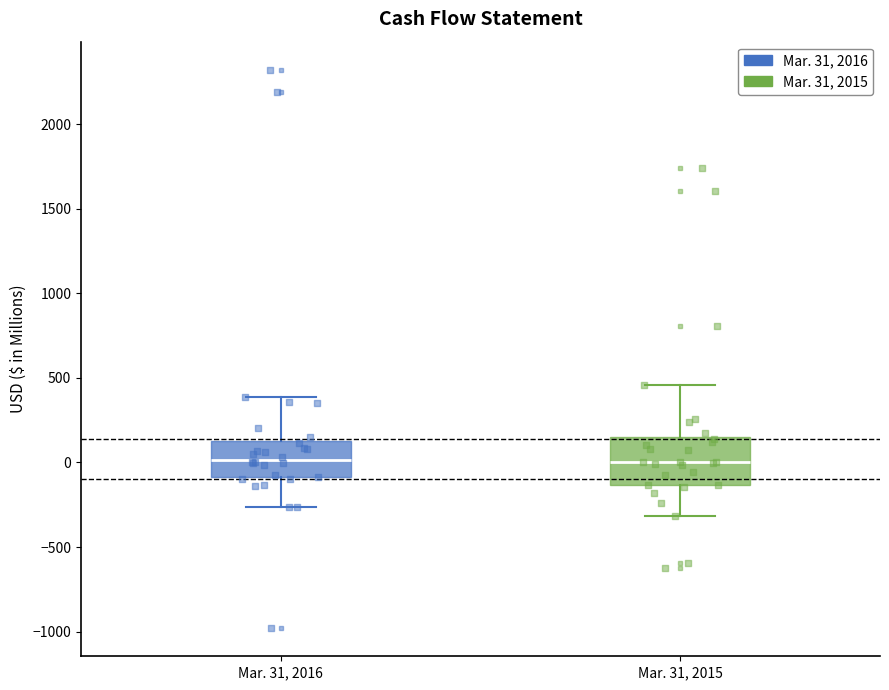

Reading left to right, transcribe this box plot: for each box, give where its median line is, the range the box spans, and where its two whiskers end, as read against the y-axis. The values are not printed on the chart, so give them approximately, as read against the axis.

Mar. 31, 2016: median 0, box -100 to 150, whiskers -250 to 400
Mar. 31, 2015: median 0, box -150 to 150, whiskers -300 to 450